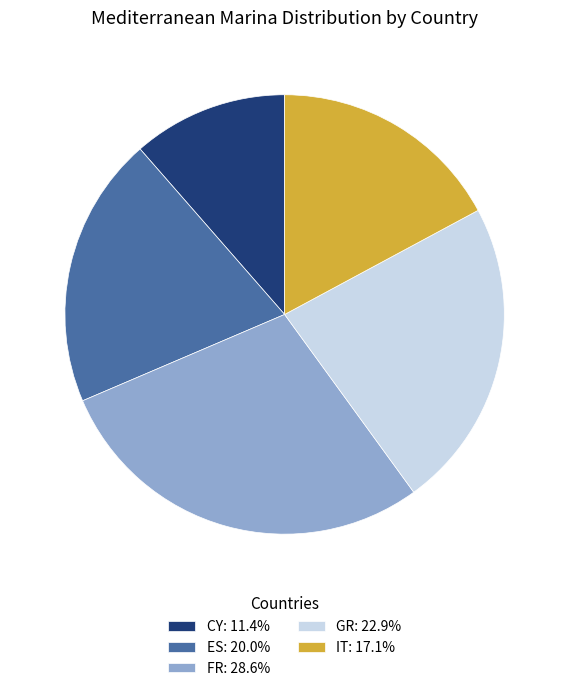

Combined, do FR: 28.6% and IT: 17.1% account for over 50%?

No